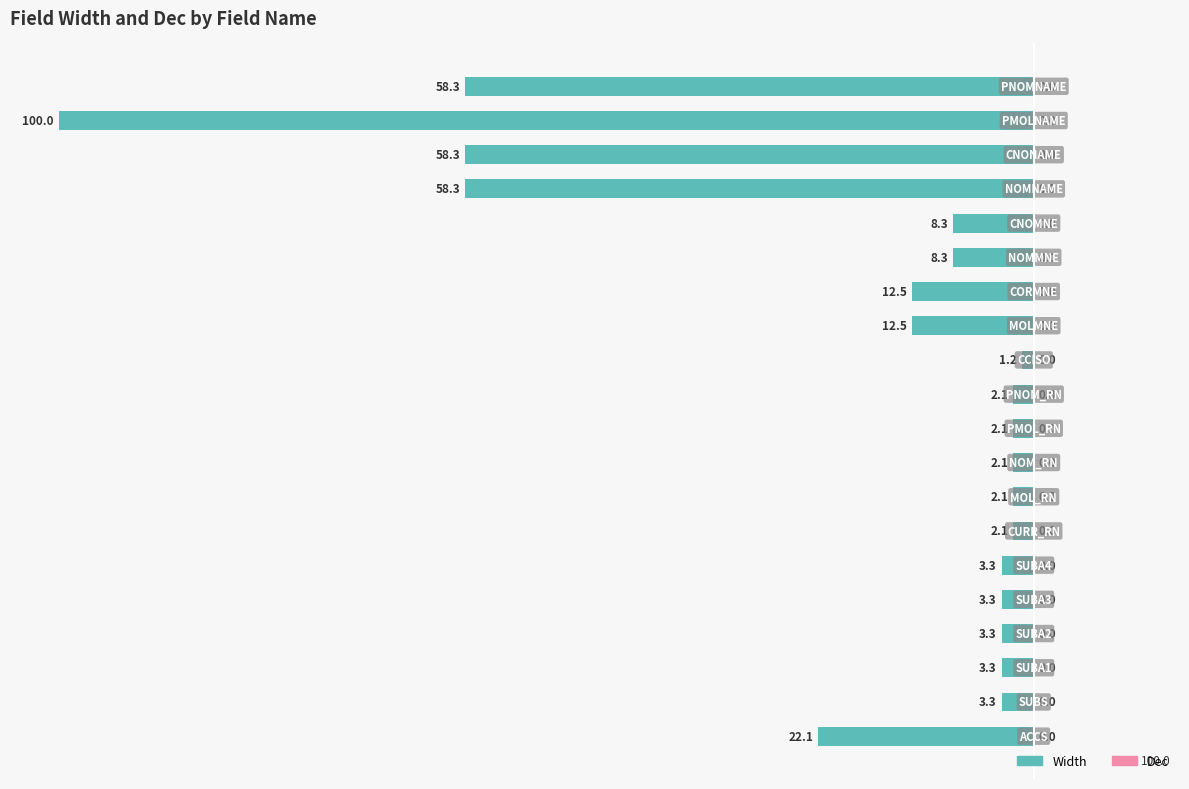

Are the bars horizontal?

Yes